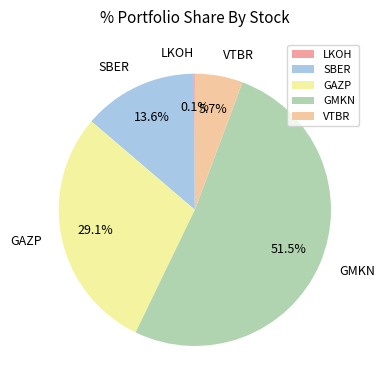

Is GMKN the majority of the pie?

Yes